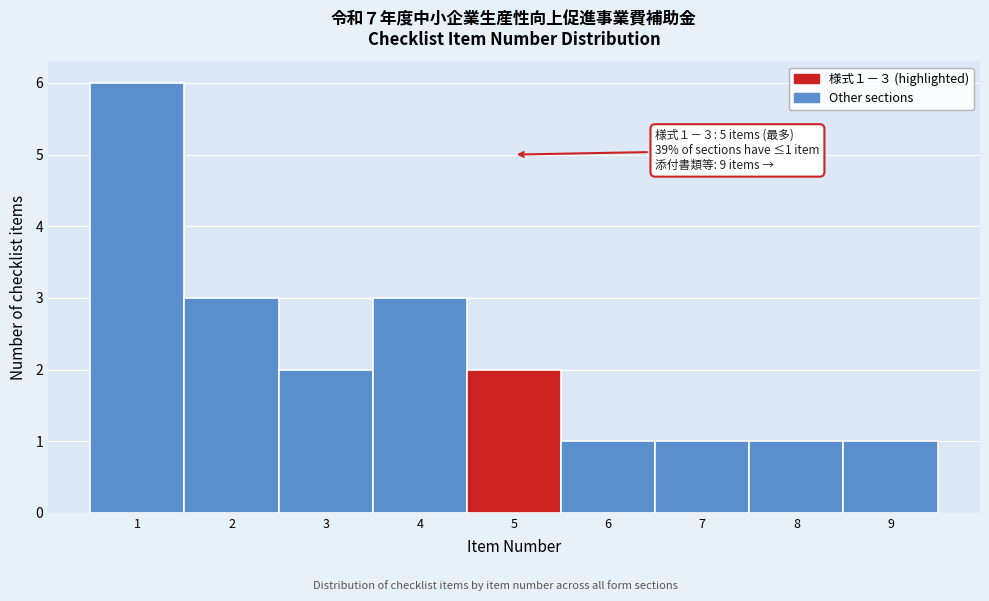

Over which range of the x-axis is the bar tallest?

0.5 to 1.5